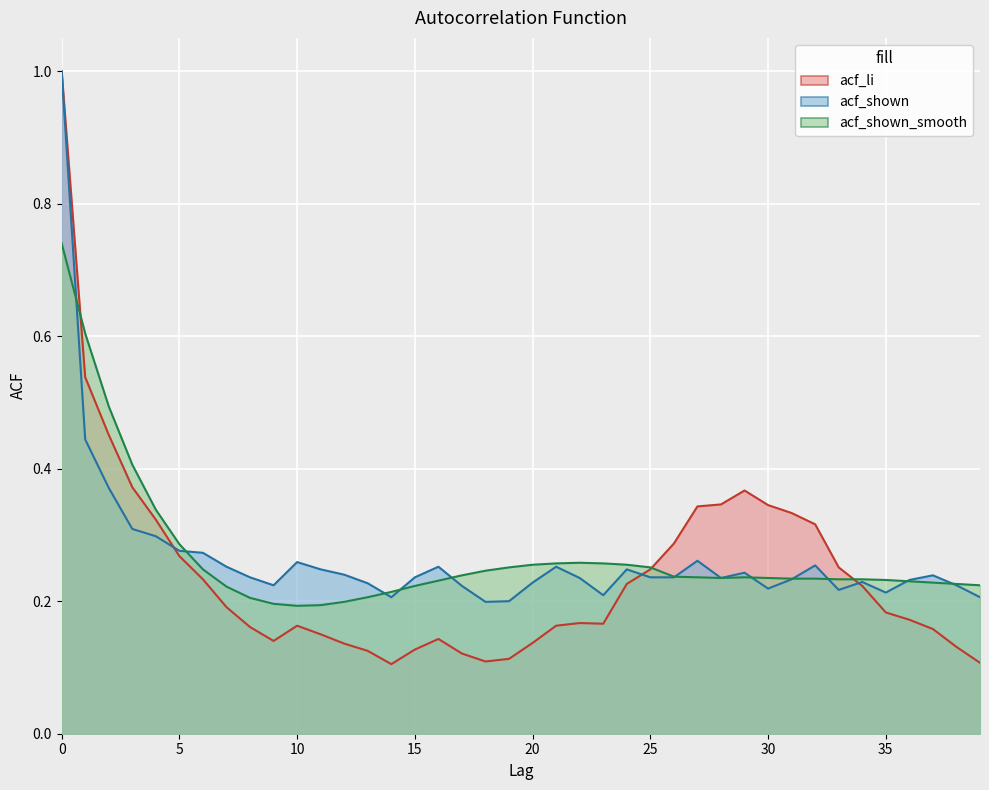

What is the difference between the highest and lowest values at 17?

0.1